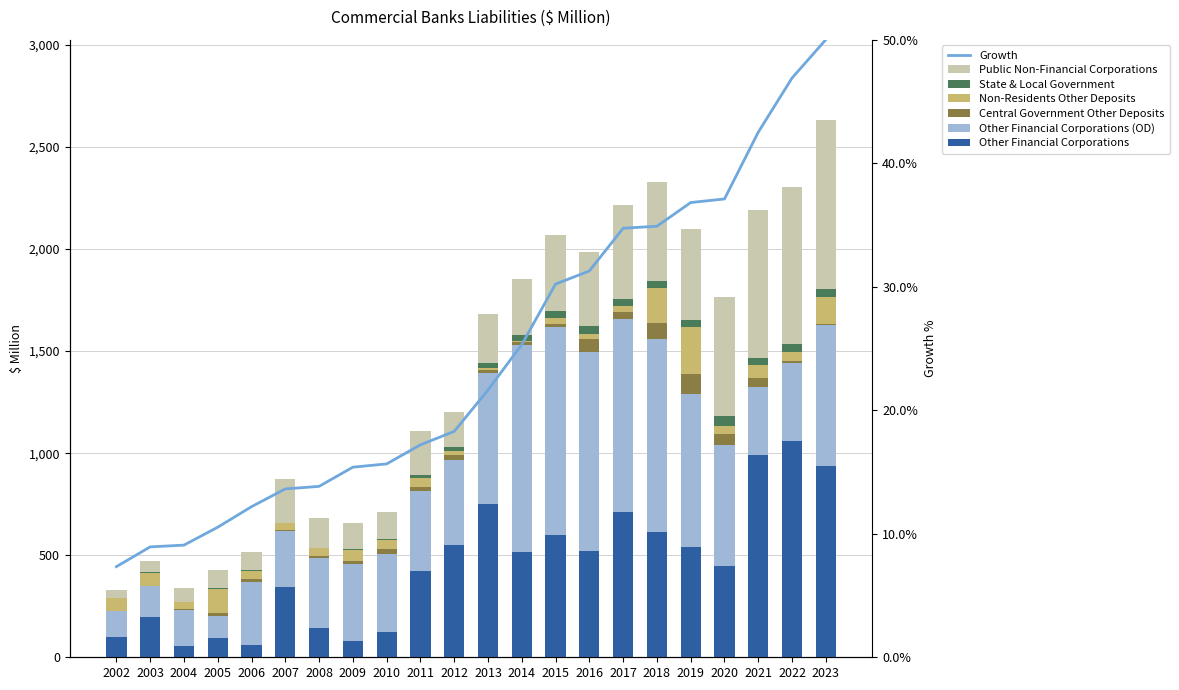

How many bars are there in total?

132